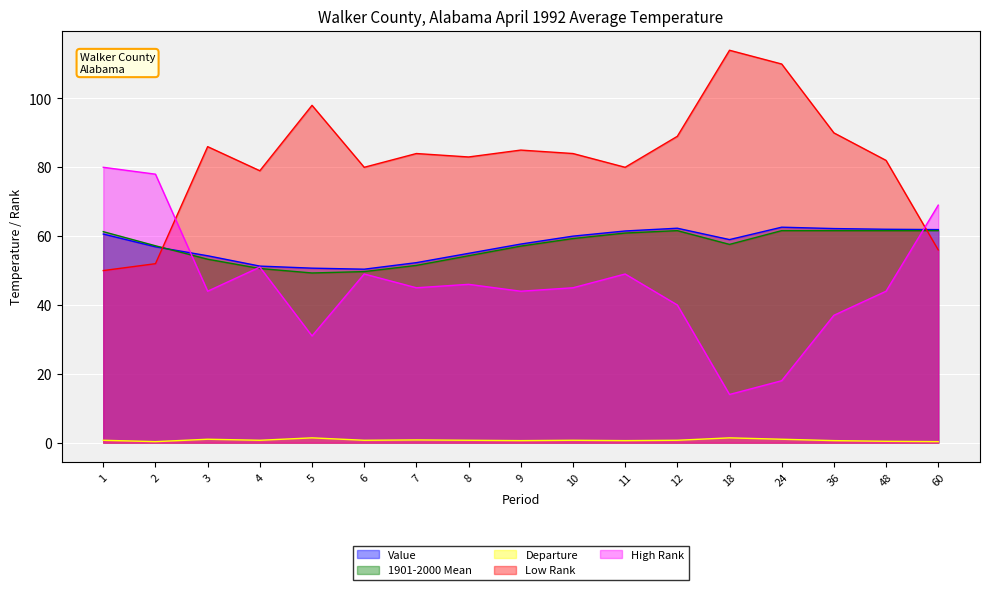

Reading left to right, what are all the values shown in this chart?

Value: 1=60.6	2=56.9	3=54.3	4=51.3	5=50.7	6=50.4	7=52.3	8=55.0	9=57.7	10=60.0	11=61.5	12=62.3	18=59.0	24=62.6	36=62.2	48=62.0	60=61.9
1901-2000 Mean: 1=61.3	2=57.2	3=53.3	4=50.6	5=49.3	6=49.7	7=51.5	8=54.3	9=57.1	10=59.3	11=60.9	12=61.6	18=57.6	24=61.6	36=61.6	48=61.6	60=61.6
Departure: 1=0.7	2=0.3	3=1.0	4=0.7	5=1.4	6=0.7	7=0.8	8=0.7	9=0.6	10=0.7	11=0.6	12=0.7	18=1.4	24=1.0	36=0.6	48=0.4	60=0.3
Low Rank: 1=50.0	2=52.0	3=86.0	4=79.0	5=98.0	6=80.0	7=84.0	8=83.0	9=85.0	10=84.0	11=80.0	12=89.0	18=114.0	24=110.0	36=90.0	48=82.0	60=56.0
High Rank: 1=80.0	2=78.0	3=44.0	4=51.0	5=31.0	6=49.0	7=45.0	8=46.0	9=44.0	10=45.0	11=49.0	12=40.0	18=14.0	24=18.0	36=37.0	48=44.0	60=69.0